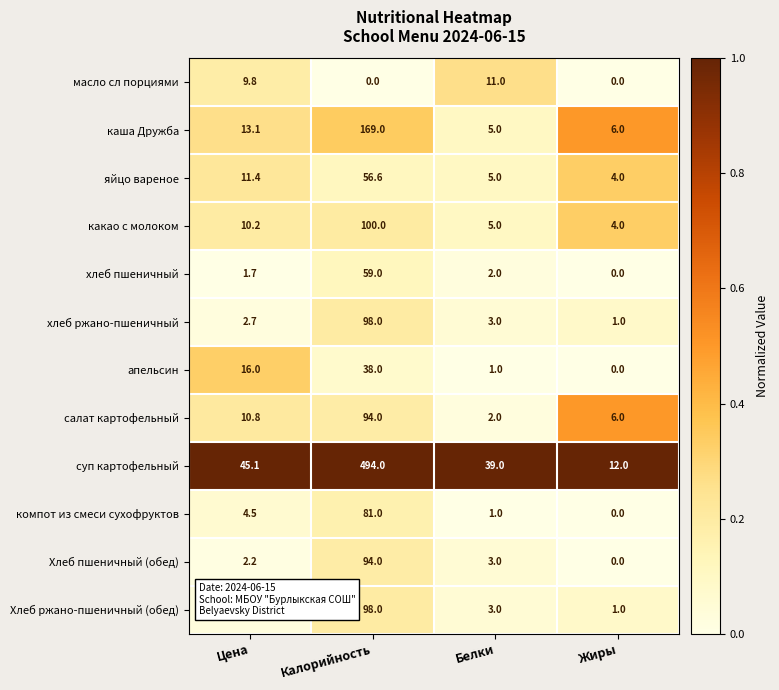

What is the difference between the хлеб ржано-пшеничный values at Жиры and Белки?

2.0